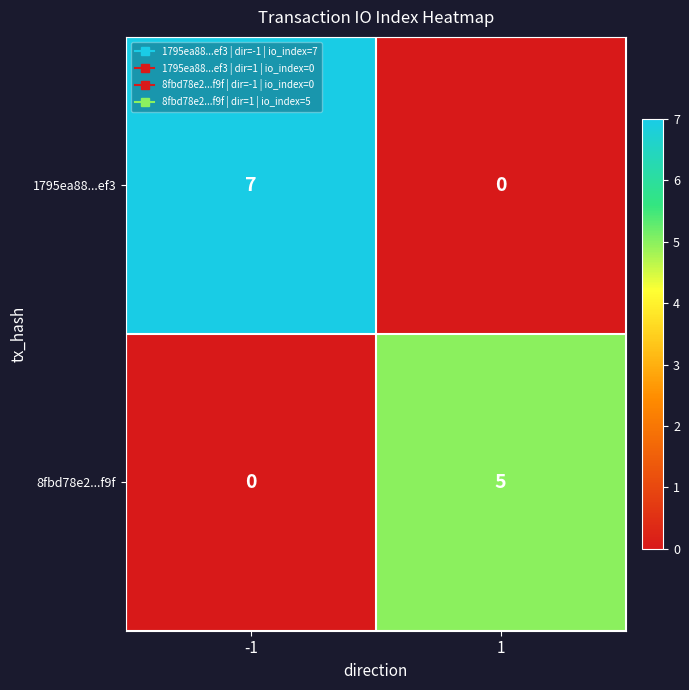

Which category has the highest value across all series?

-1